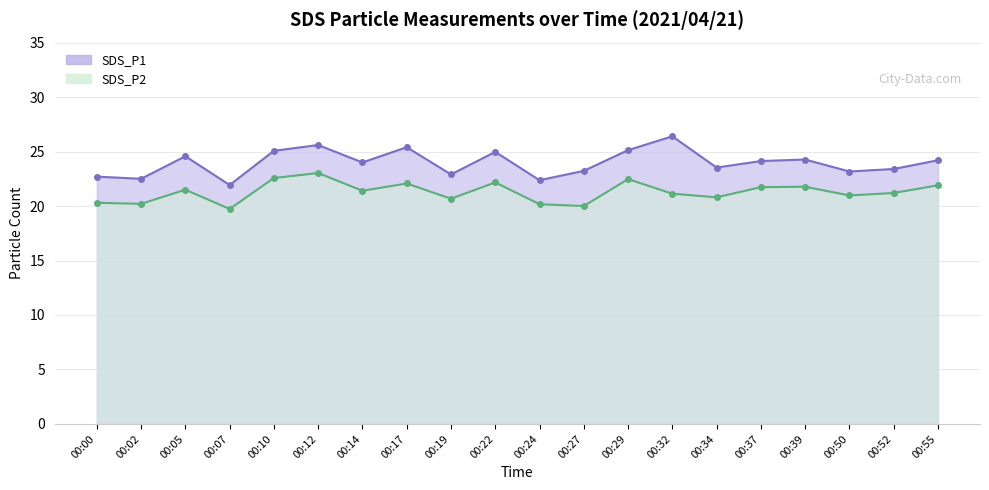

Which series has the widest spread of values?

SDS_P1